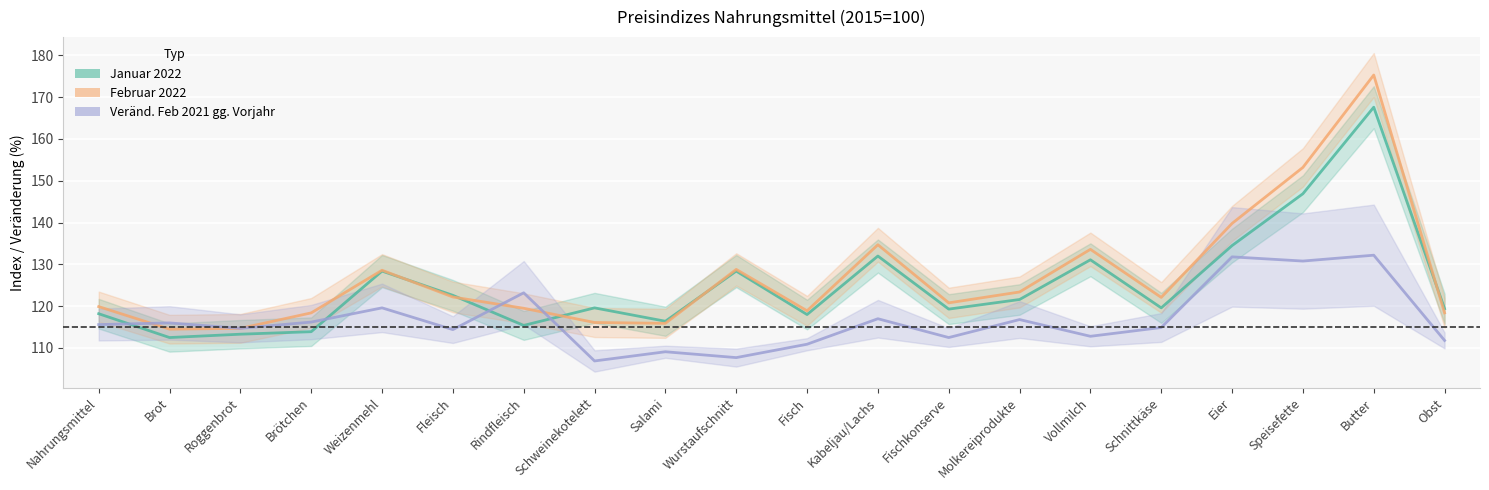

In Februar 2022, how many points are higher than both neighbors (excluding endpoints)?

5